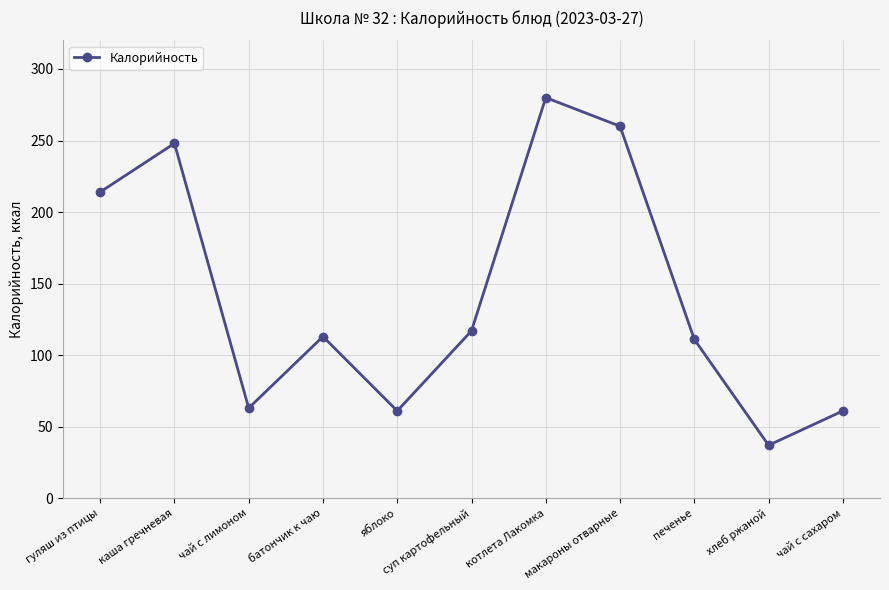

True or false: the data shows 94 at яблоко.

False